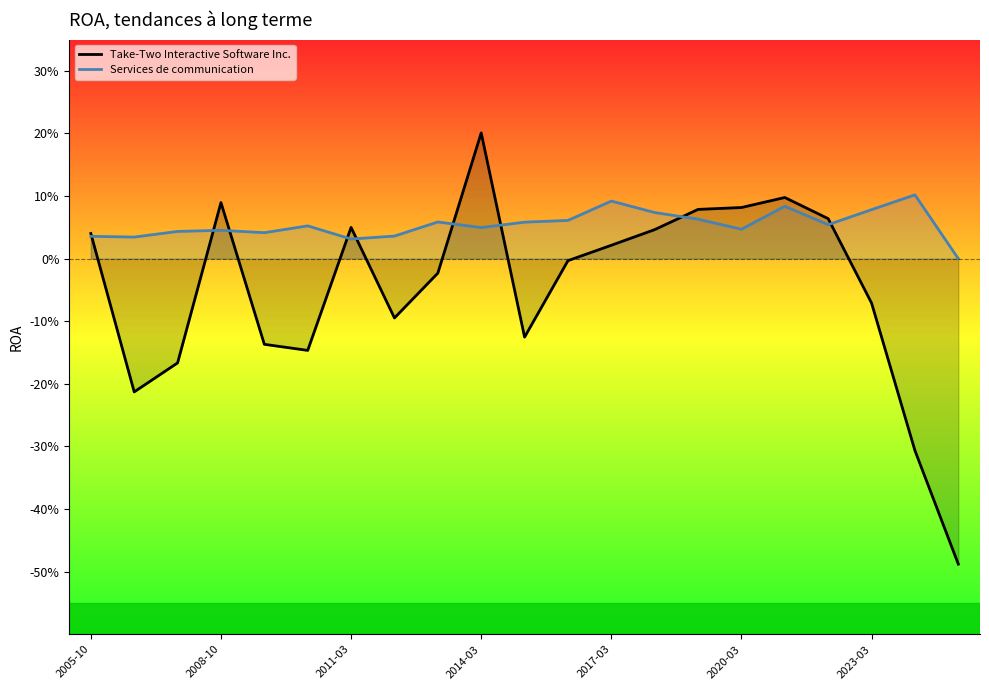

At which label is Take-Two Interactive Software Inc. closest to 0?

11